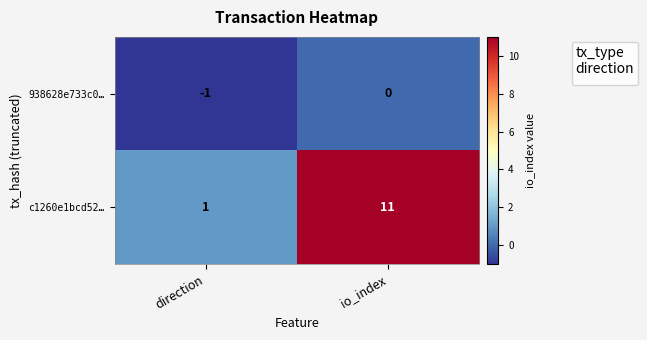

What is the sum of the c1260e1bcd52… values at io_index and direction?

12